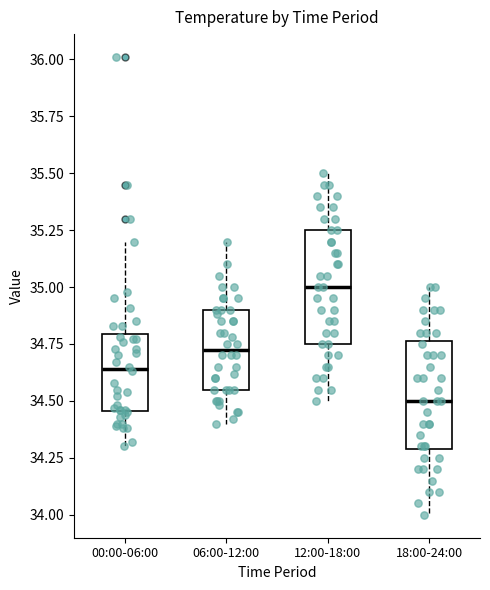

Reading left to right, read every box against the y-axis: the position of its median line, the range the box covers, and the ends of its whiskers. The values are not printed on the chart, so give them approximately, as read against the axis.

00:00-06:00: median 34.65, box 34.45 to 34.80, whiskers 34.30 to 35.20
06:00-12:00: median 34.75, box 34.55 to 34.90, whiskers 34.40 to 35.20
12:00-18:00: median 35.00, box 34.75 to 35.25, whiskers 34.50 to 35.50
18:00-24:00: median 34.50, box 34.30 to 34.75, whiskers 34.00 to 35.00